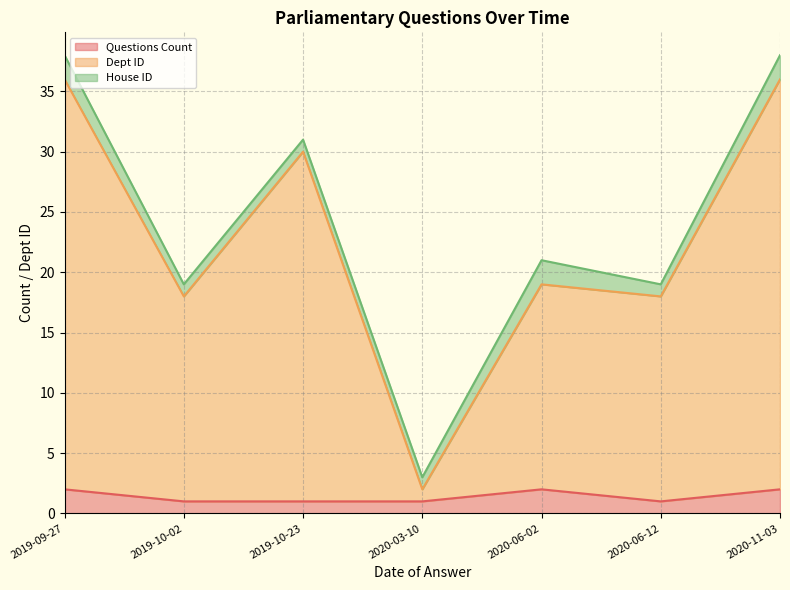

True or false: Dept ID and Questions Count cross at least once.

False